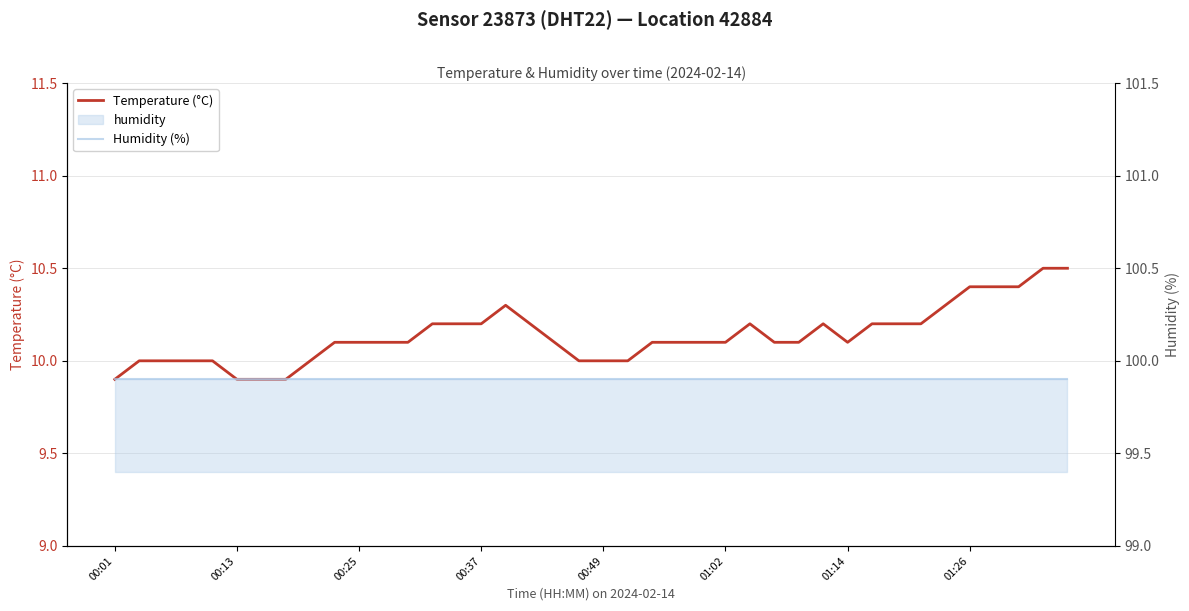

True or false: Temperature (°C) has more than 2 interior local peaks.

True